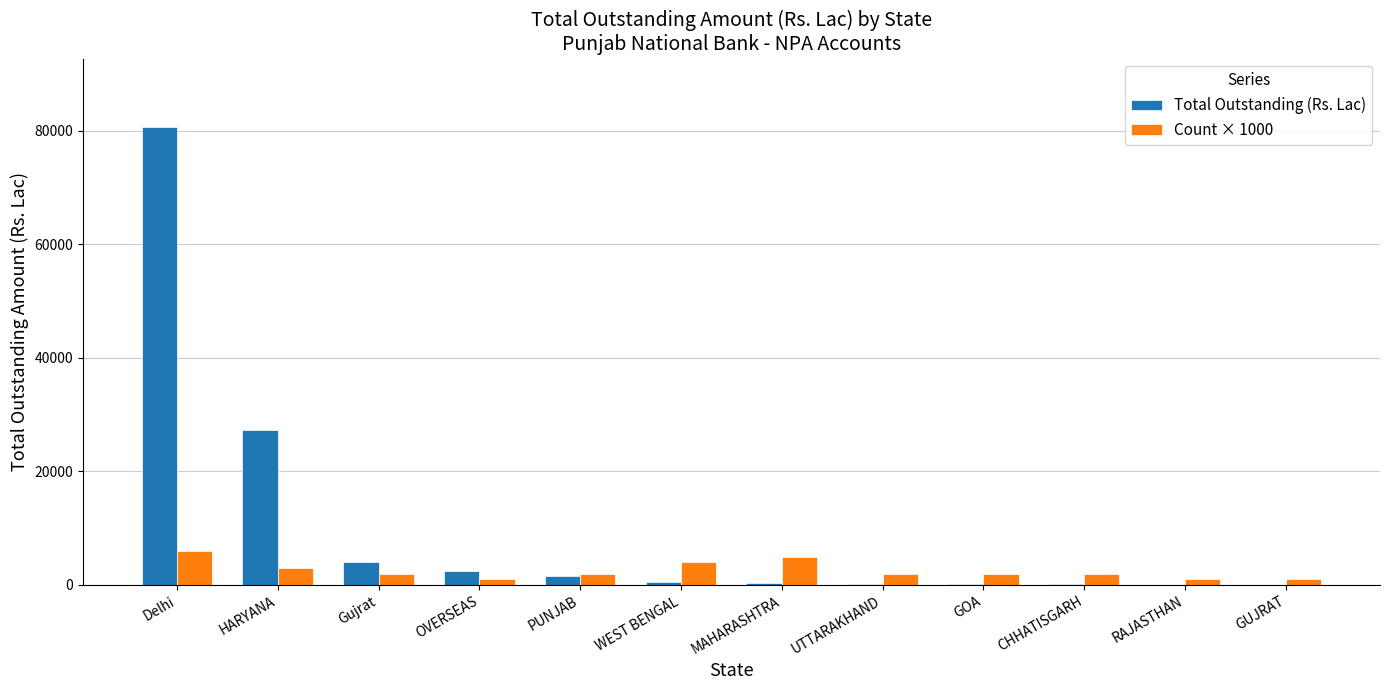

Which series has the largest total across all categories?

Total Outstanding (Rs. Lac)